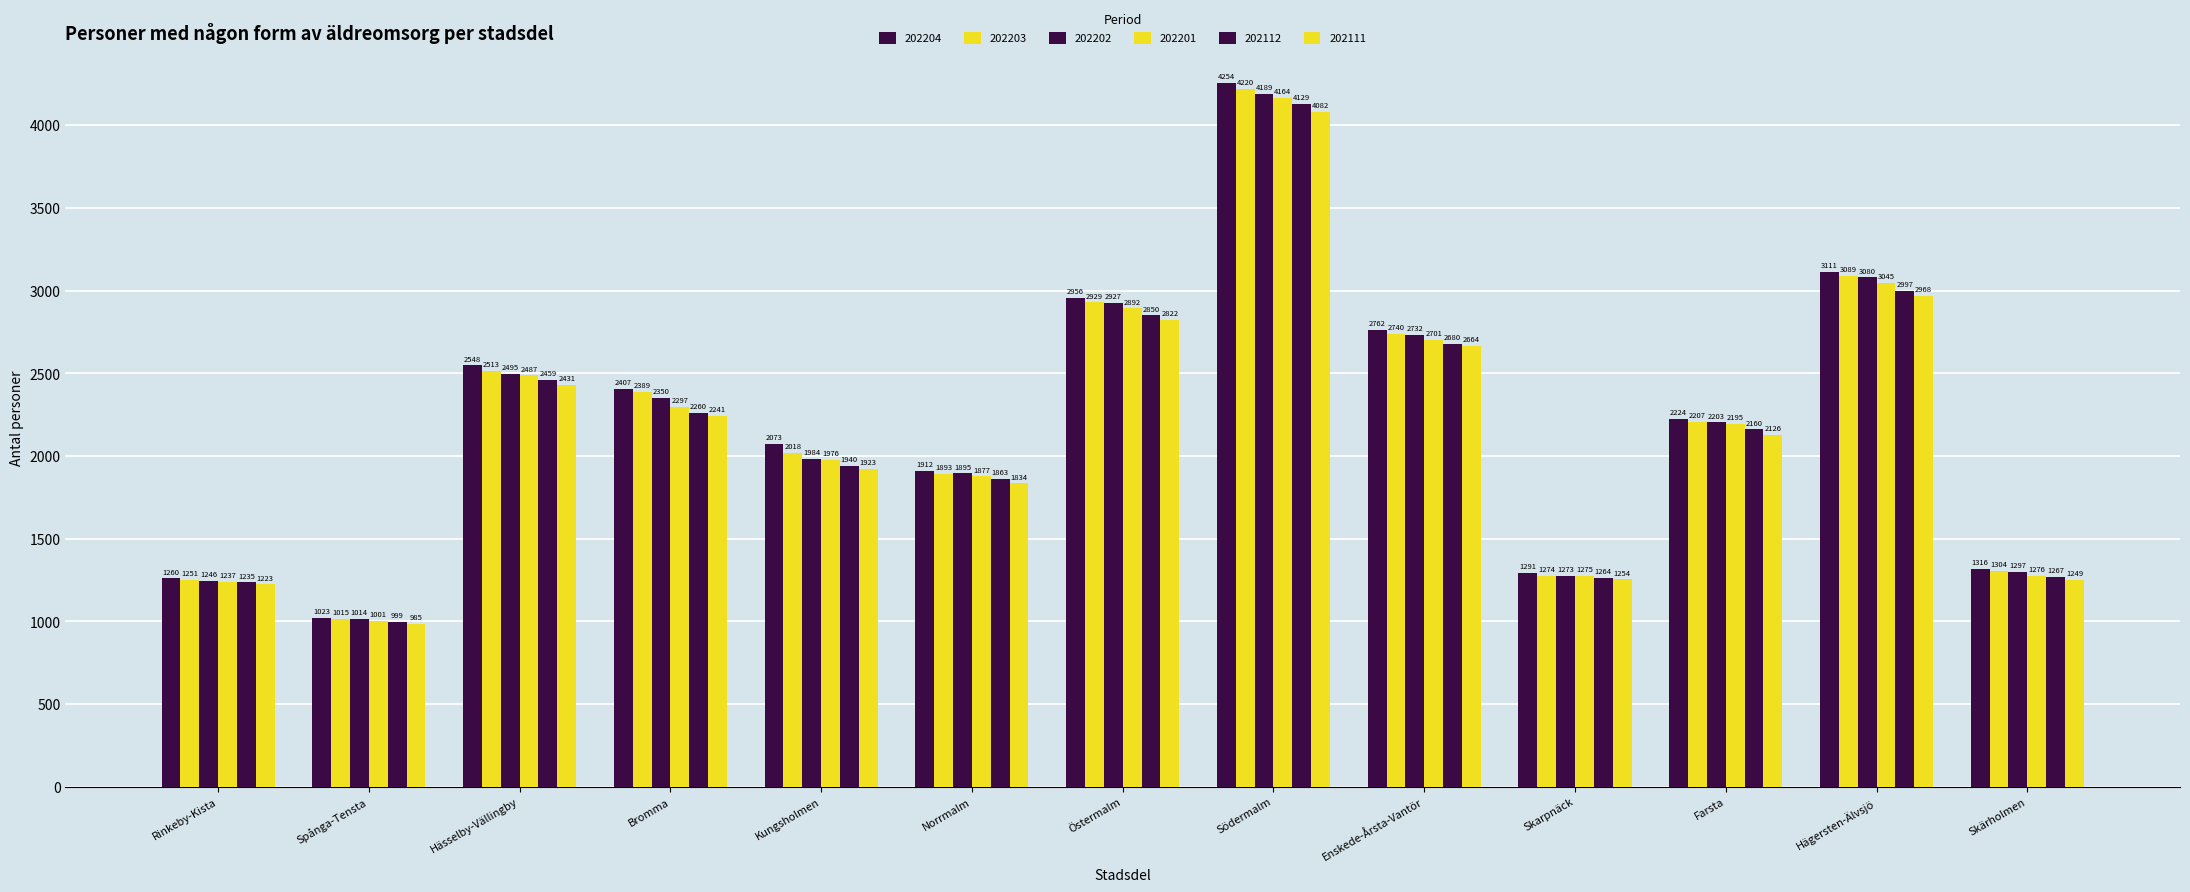

True or false: 202204 has a value of 2956 at Östermalm.

True